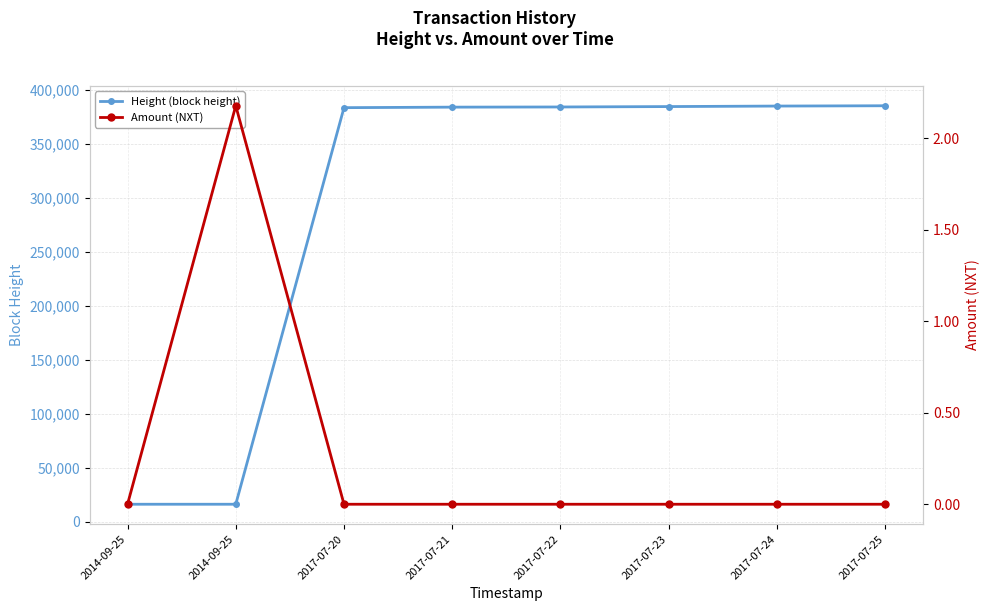

How many series are shown in this chart?

2